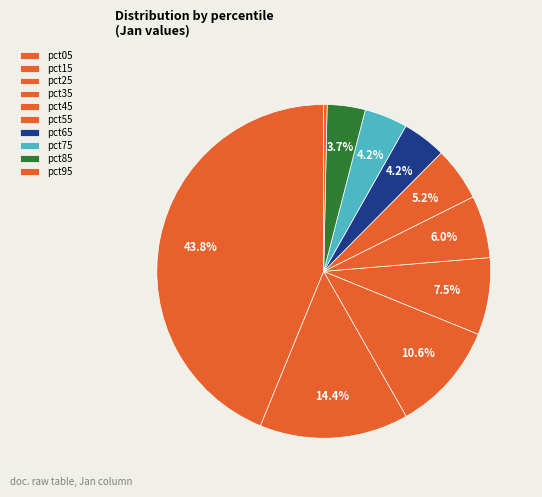

How many slices are in this pie chart?

10